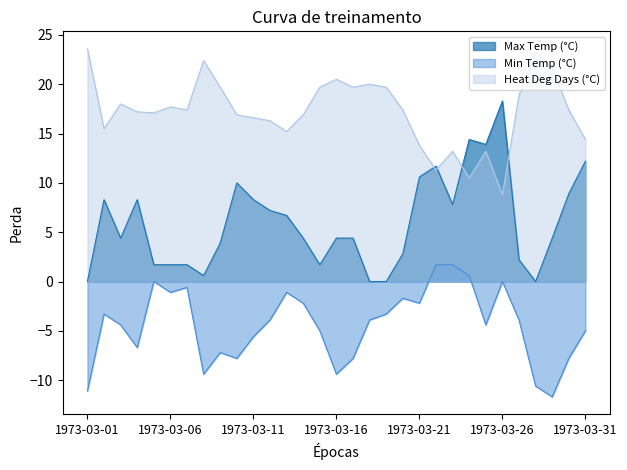

What value does the Heat Deg Days (°C) series have at 1973-03-24?

10.5